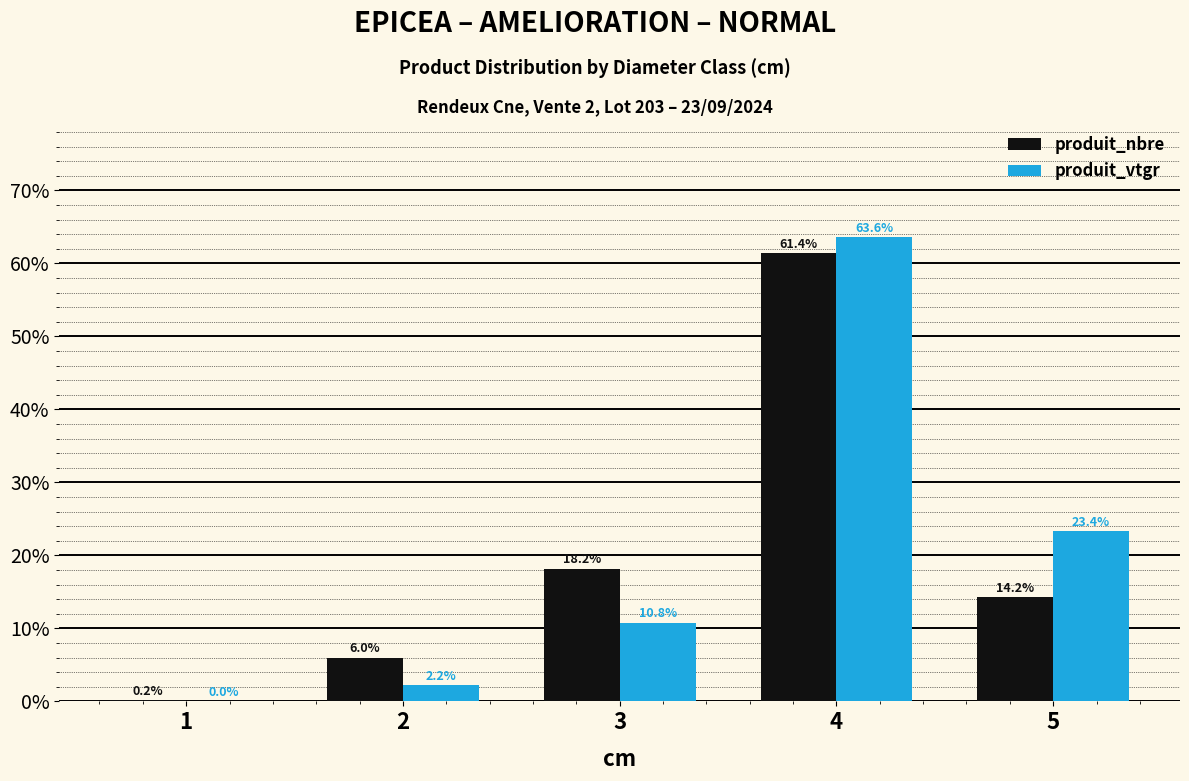

What is the total value across all series at 4?

125.0